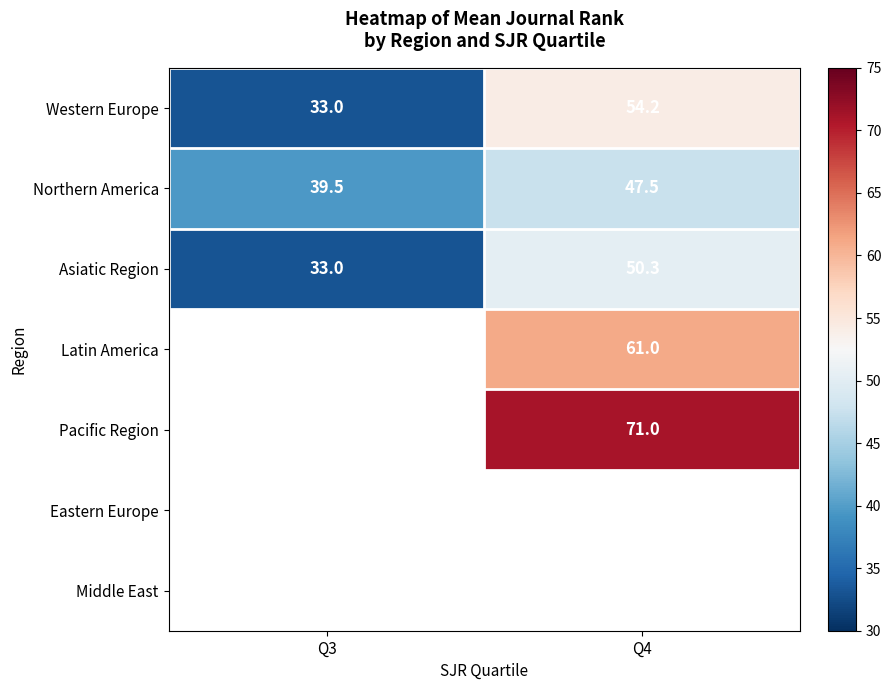

What is the lowest value of the Western Europe series?

33.0